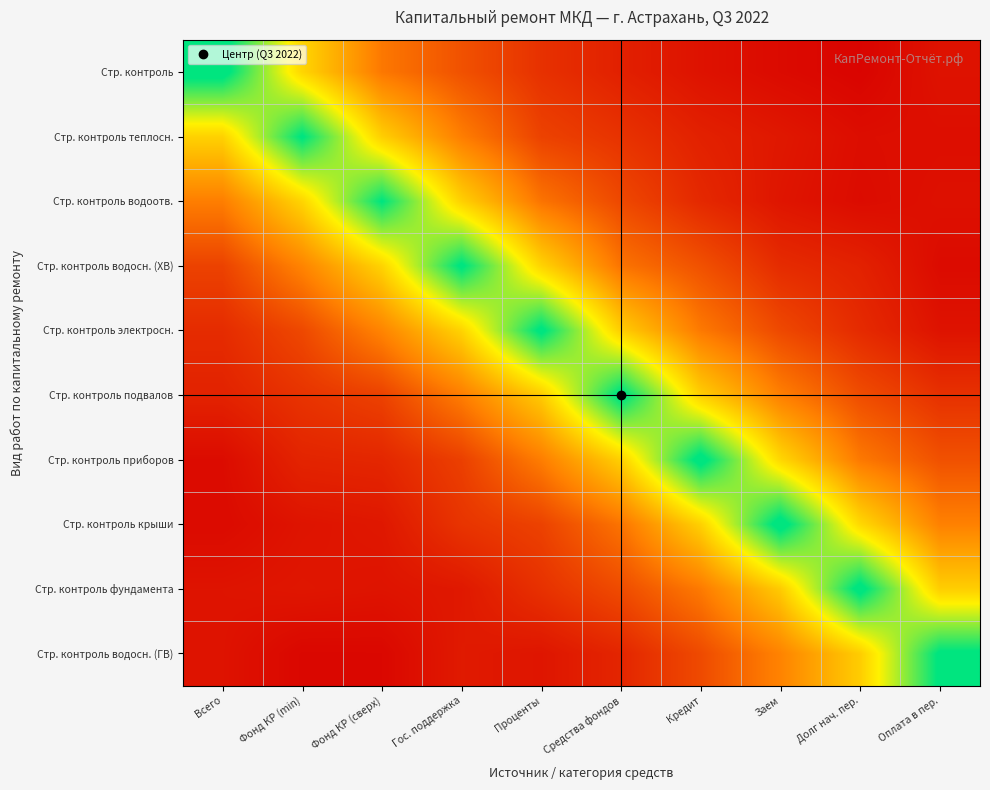

At which category is the sum across all series the highest?

Гос. поддержка